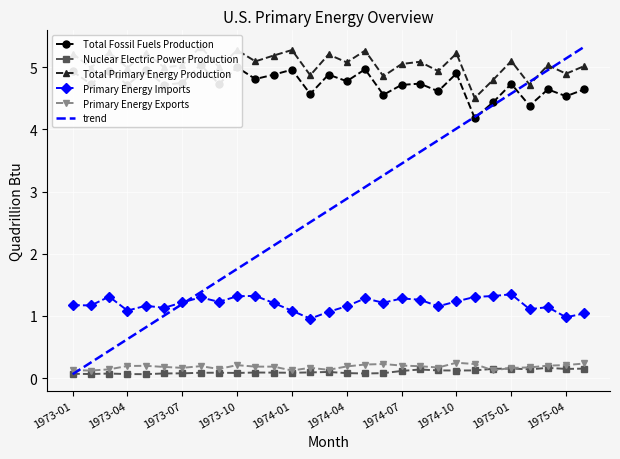

What value does the Primary Energy Imports series have at 1974-10?

1.2